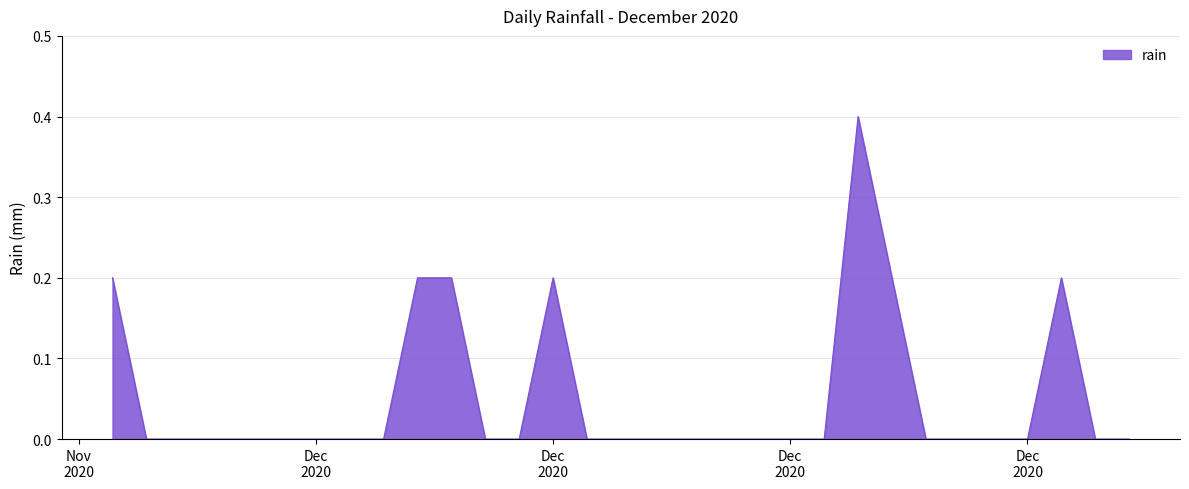

What is the maximum value shown in the chart?

0.4